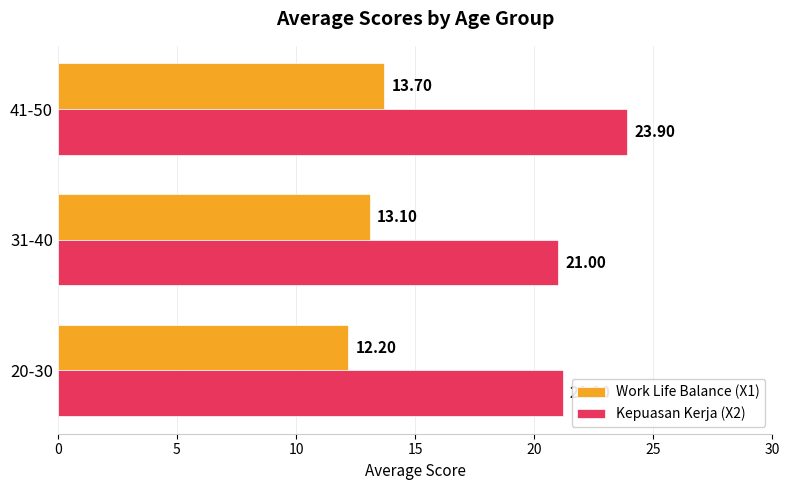

Rank the series by their average value, from lowest to highest.

Work Life Balance (X1), Kepuasan Kerja (X2)